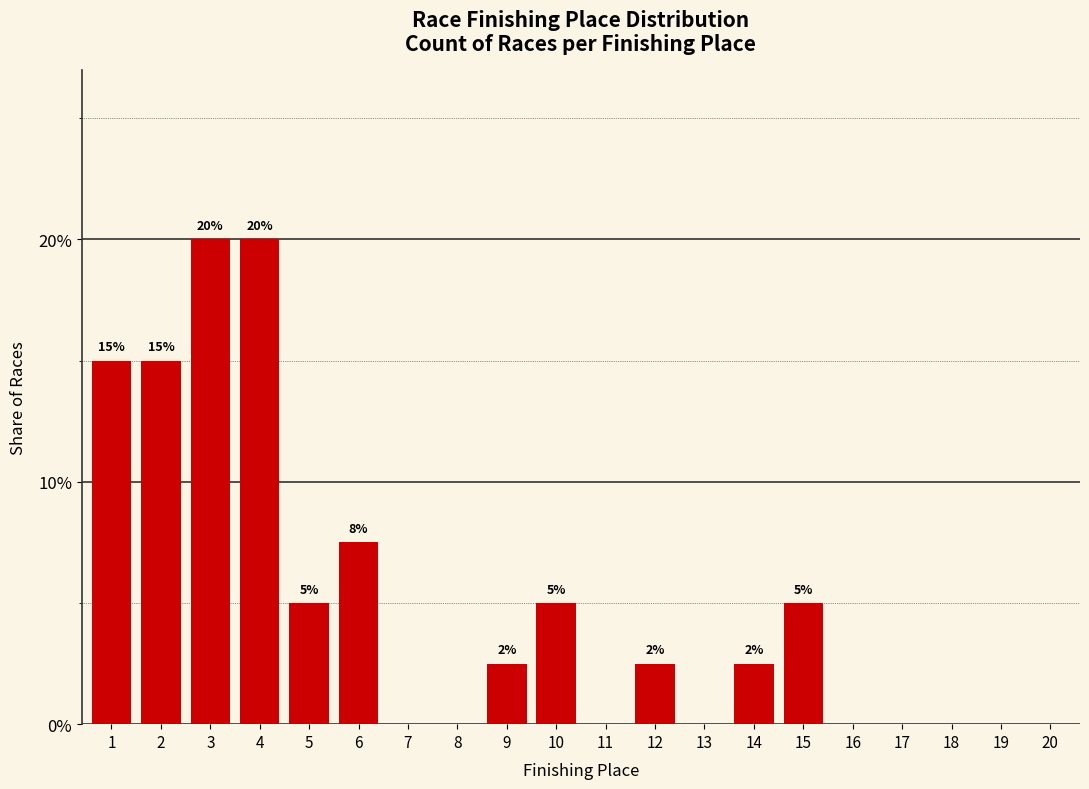

Are the bars horizontal?

No